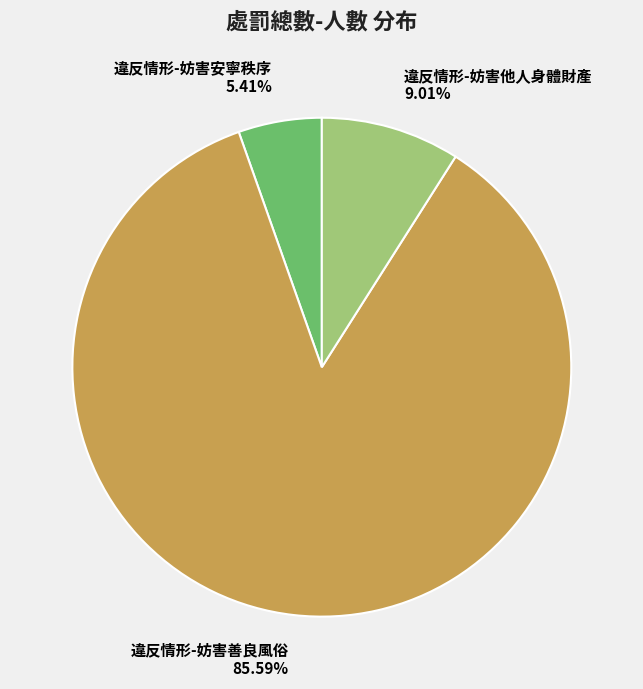

Which slice represents more than half of the pie?

違反情形-妨害善良風俗